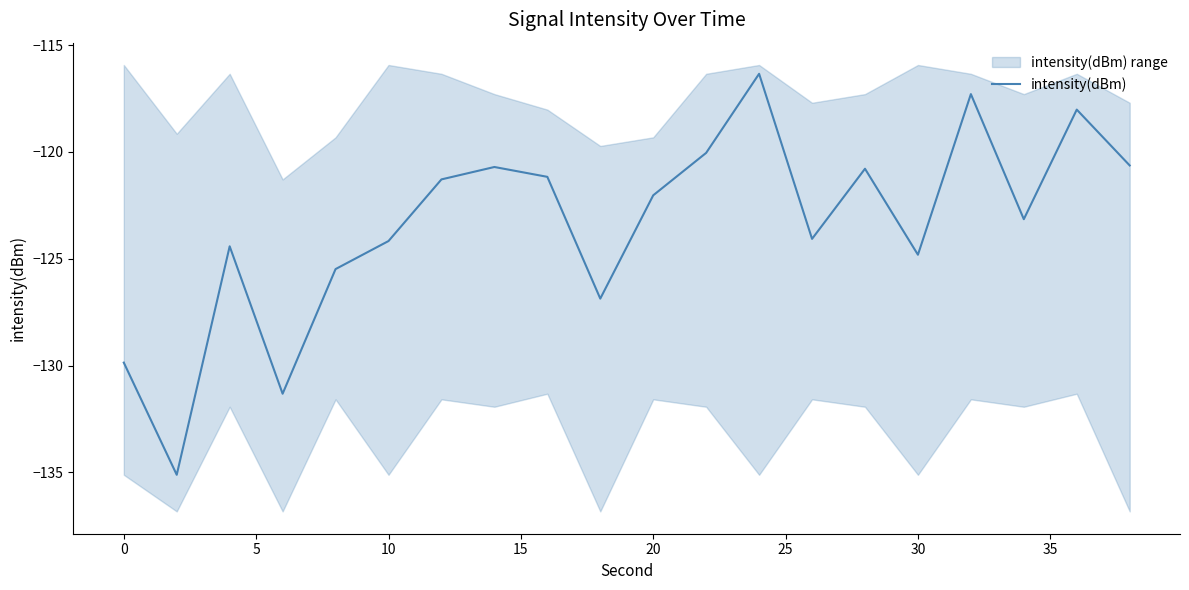

What is the highest value of the intensity(dBm) series?

-116.3